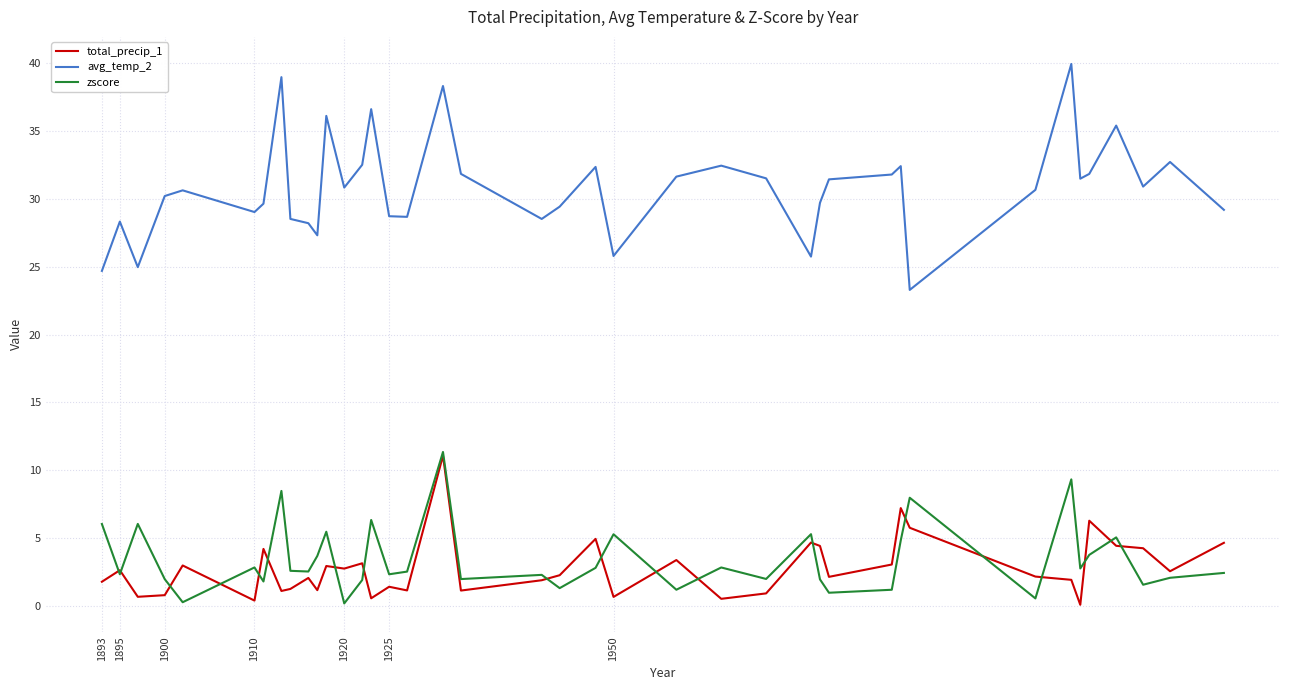

True or false: avg_temp_2 and zscore intersect in this chart.

False